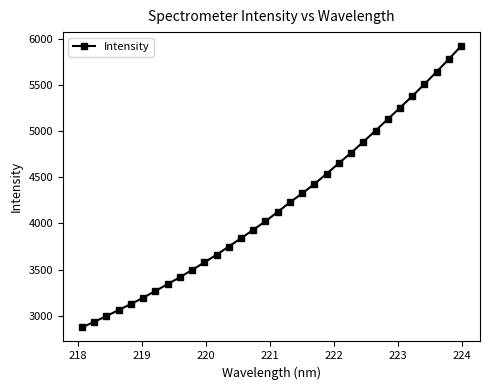

True or false: there are more than 2 points higher than both neighbors.

False